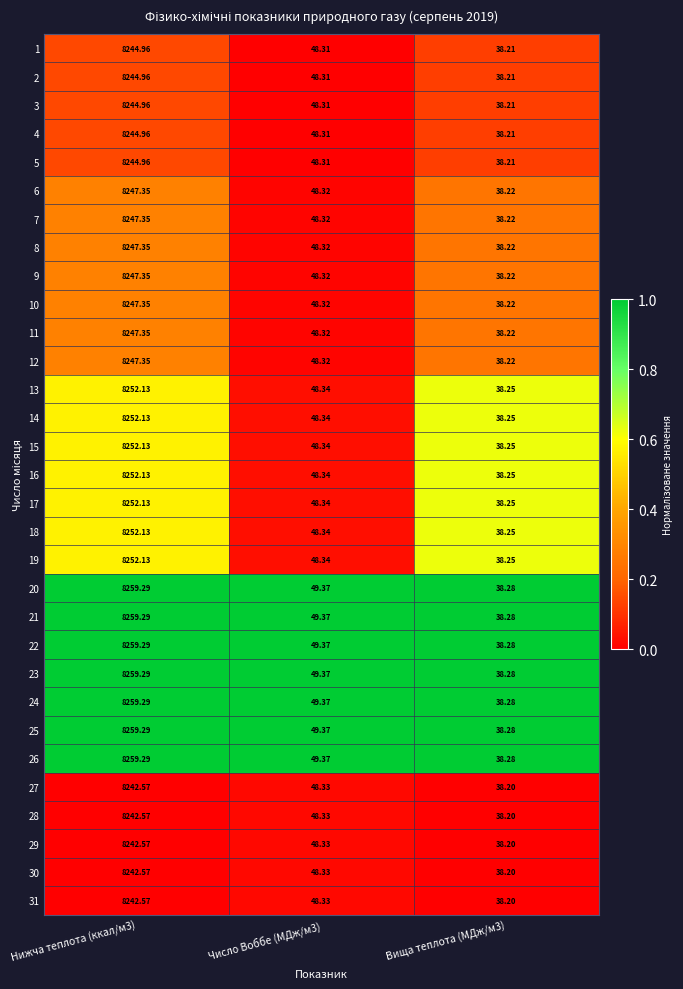

Which label corresponds to the largest value in the chart?

Нижча теплота (ккал/м3)